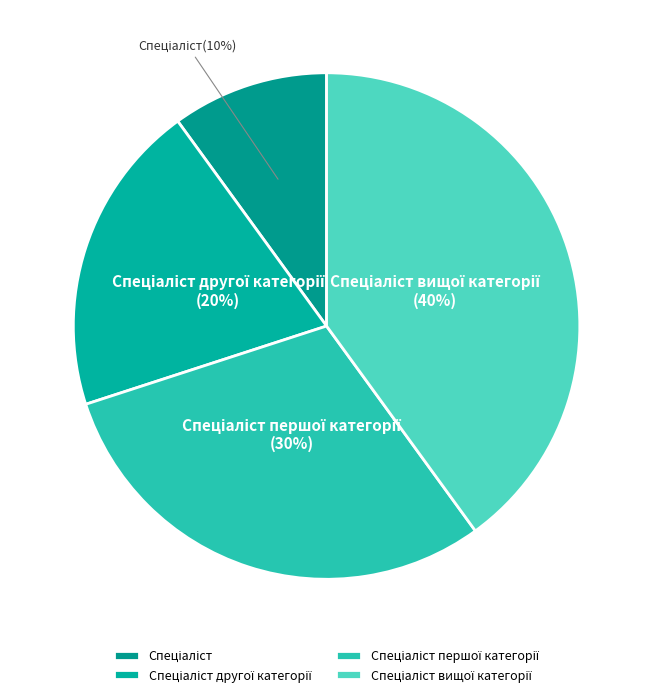

Does any single category account for the majority?

No